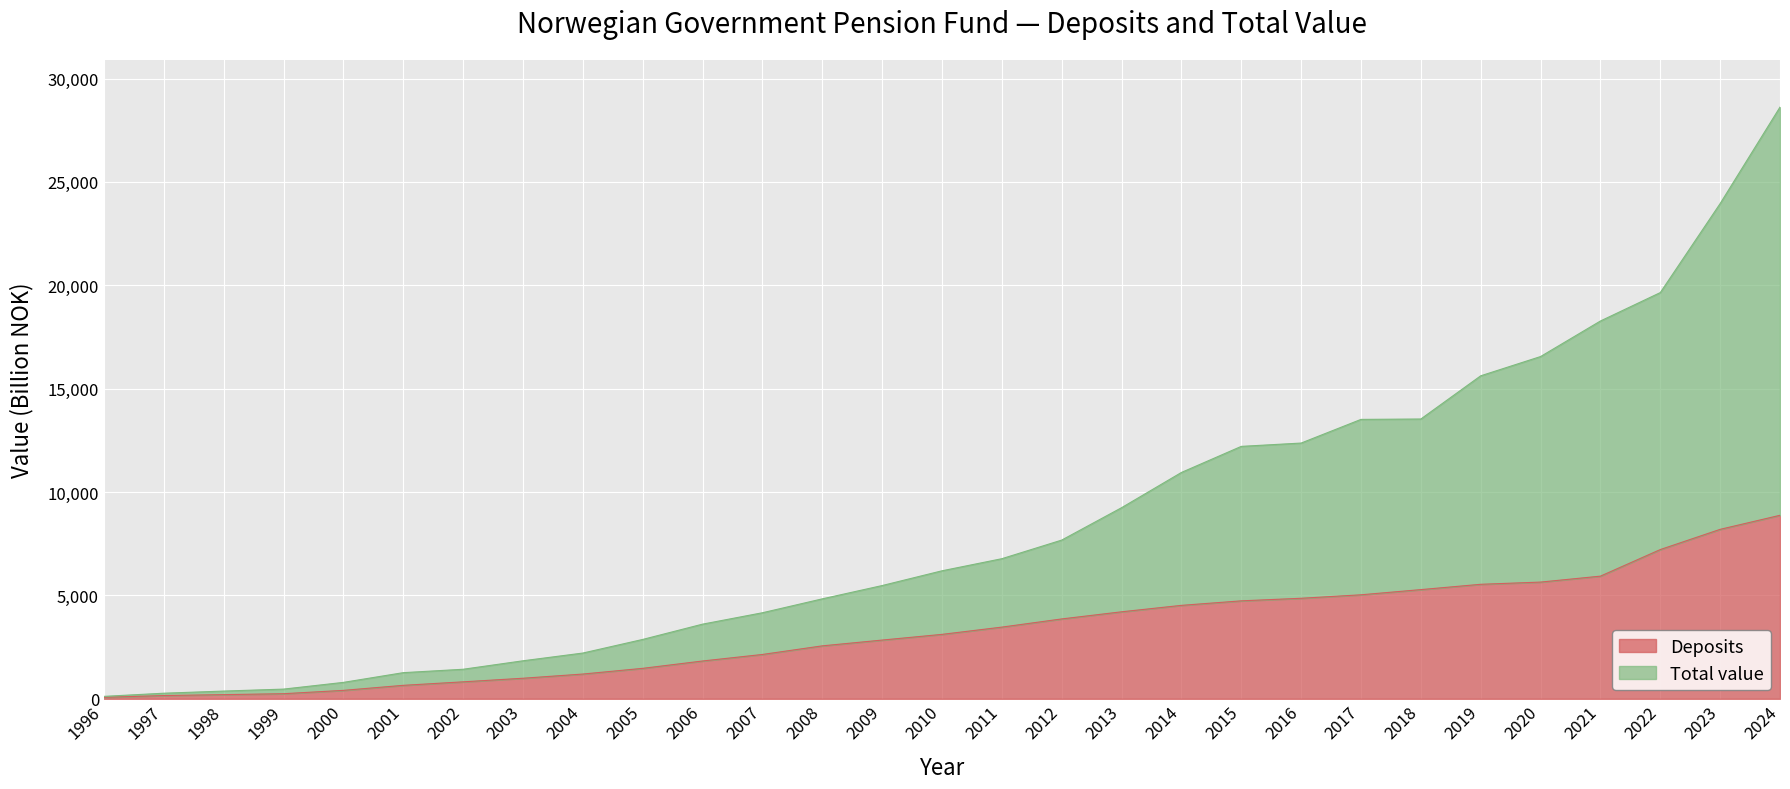

What is the smallest value displayed?

69.9